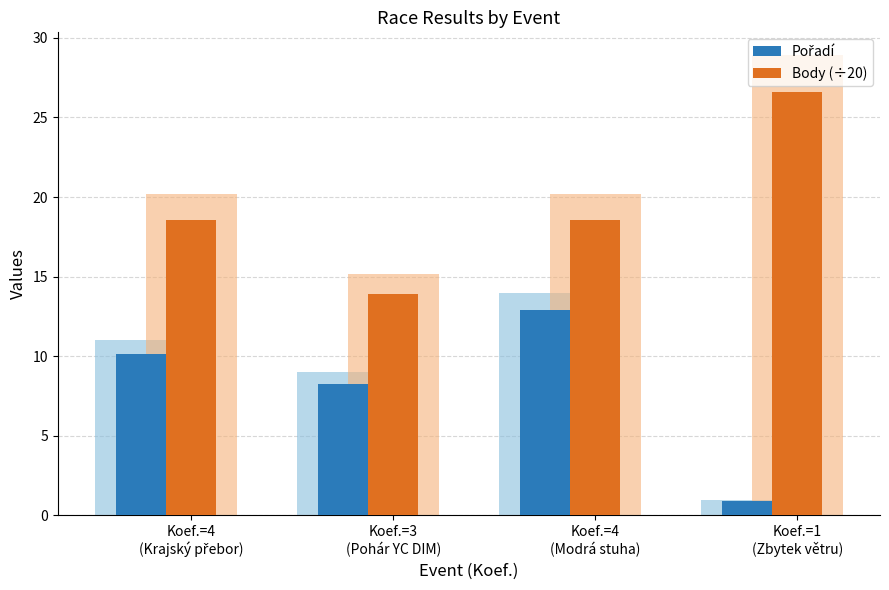

Reading left to right, transcribe all the data shown in this chart.

Pořadí: Koef.=4
(Krajský přebor)=10.1	Koef.=3
(Pohár YC DIM)=8.3	Koef.=4
(Modrá stuha)=12.9	Koef.=1
(Zbytek větru)=0.9
Body (÷20): Koef.=4
(Krajský přebor)=18.6	Koef.=3
(Pohár YC DIM)=13.9	Koef.=4
(Modrá stuha)=18.6	Koef.=1
(Zbytek větru)=26.6